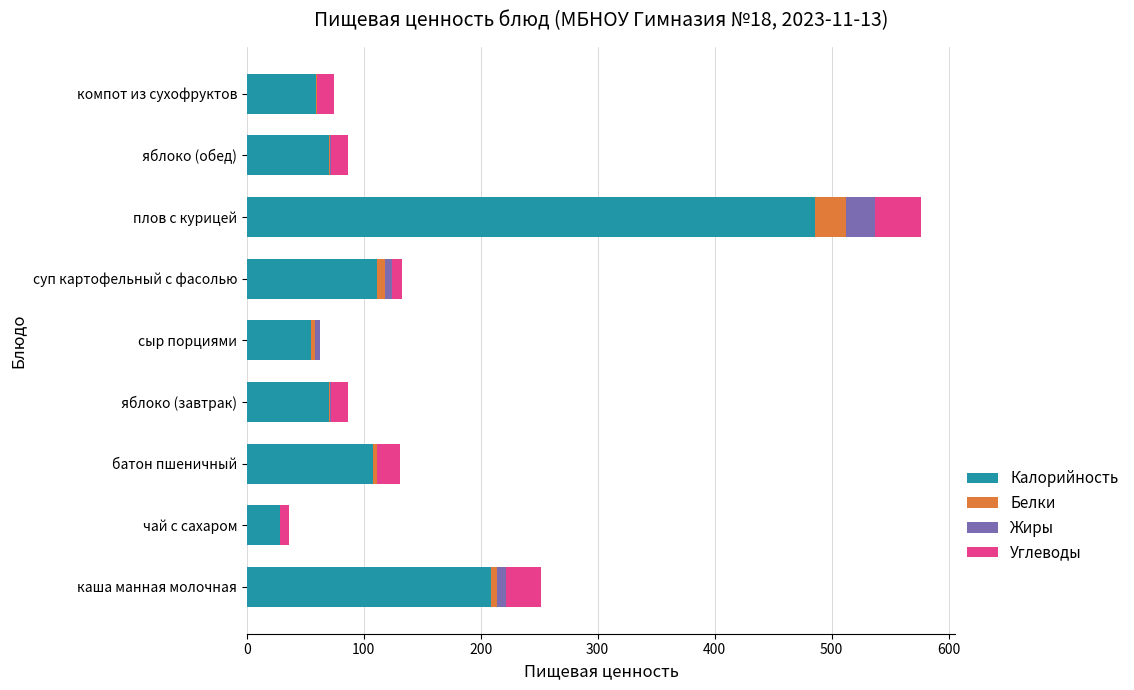

At which label is Калорийность closest to 257?

каша манная молочная